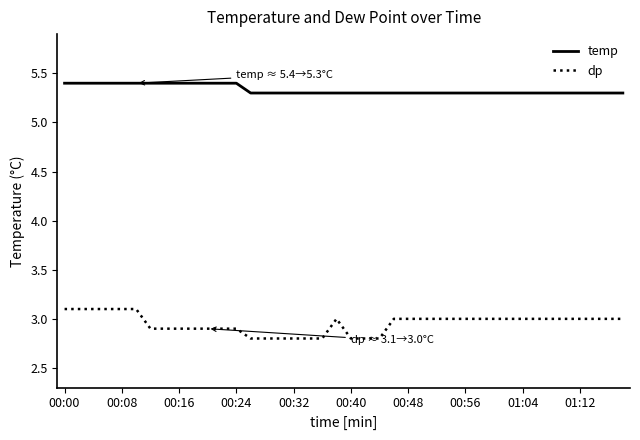

At how many categories does at least one series exceed 5?

40